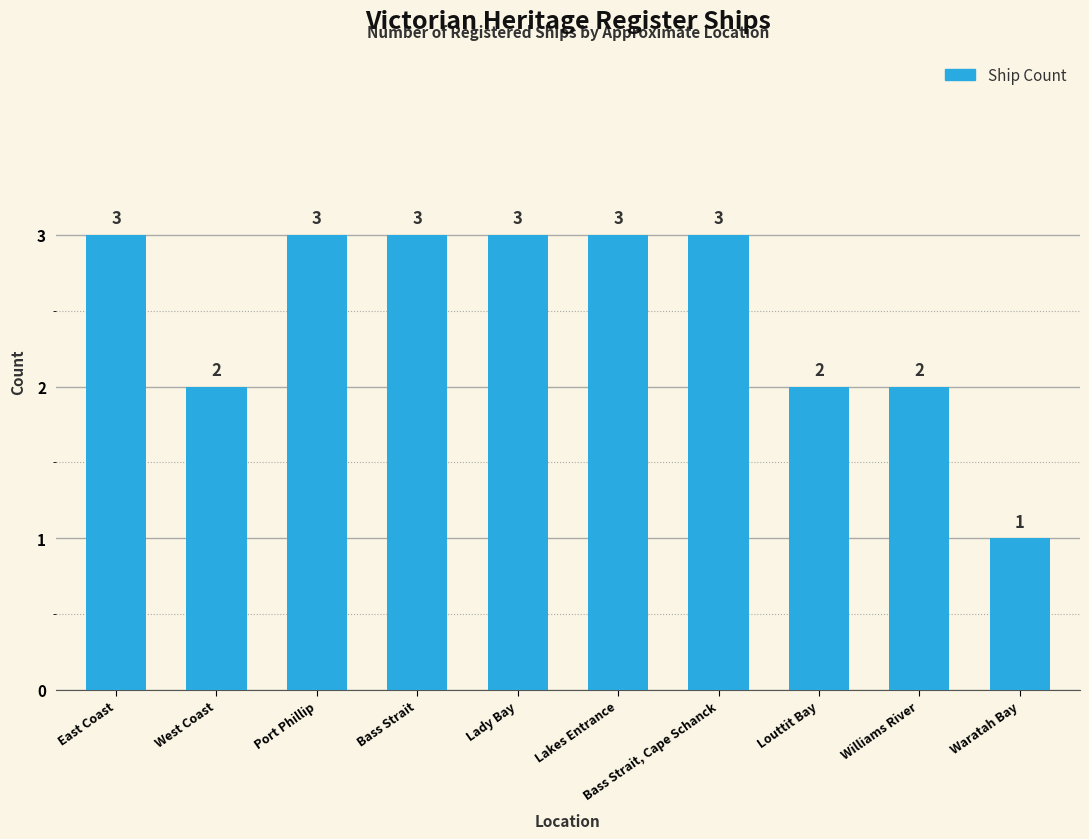

Reading right to left, list all the values displayed in this chart.

1	2	2	3	3	3	3	3	2	3